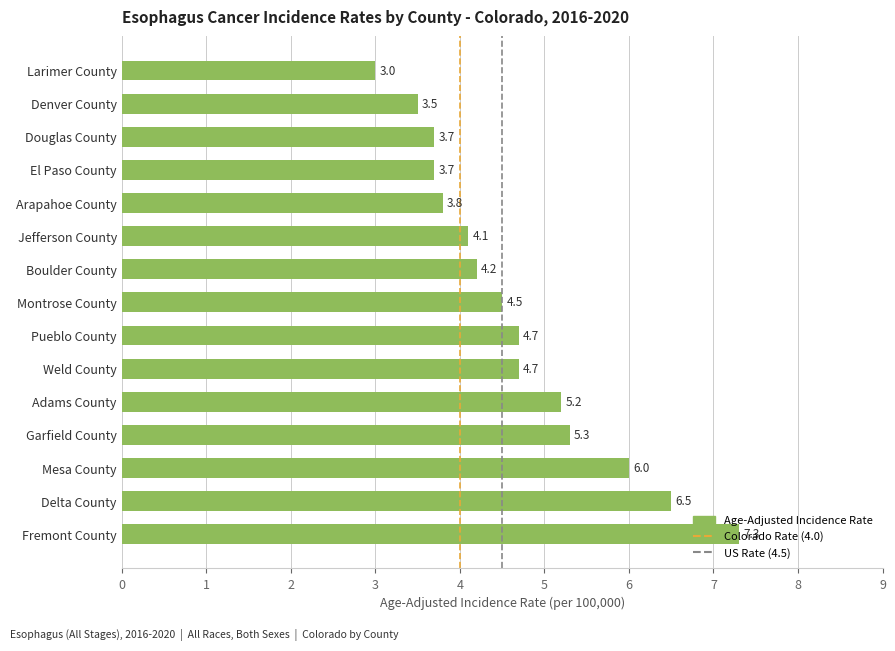

True or false: the data shows 3.0 at Larimer County.

True